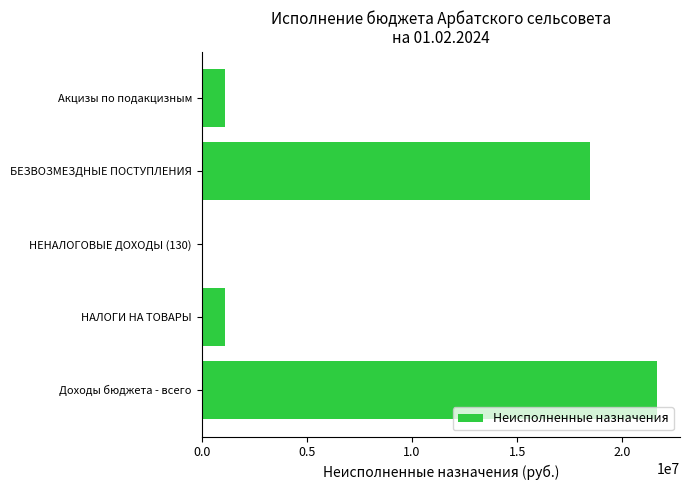

Are the bars grouped side by side (vs. stacked)?

No